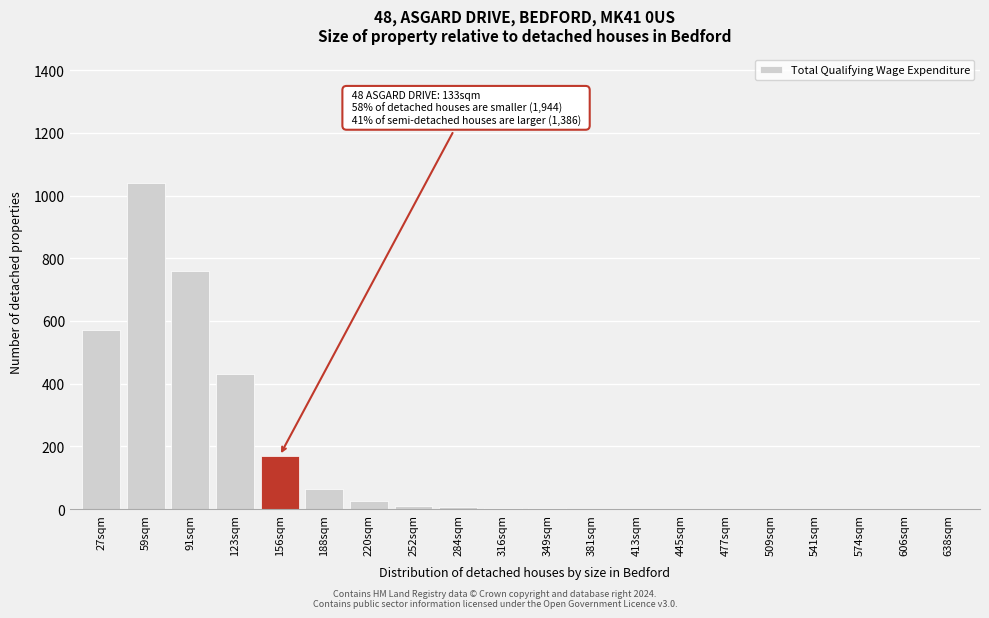

What is the sum of all values?

3082